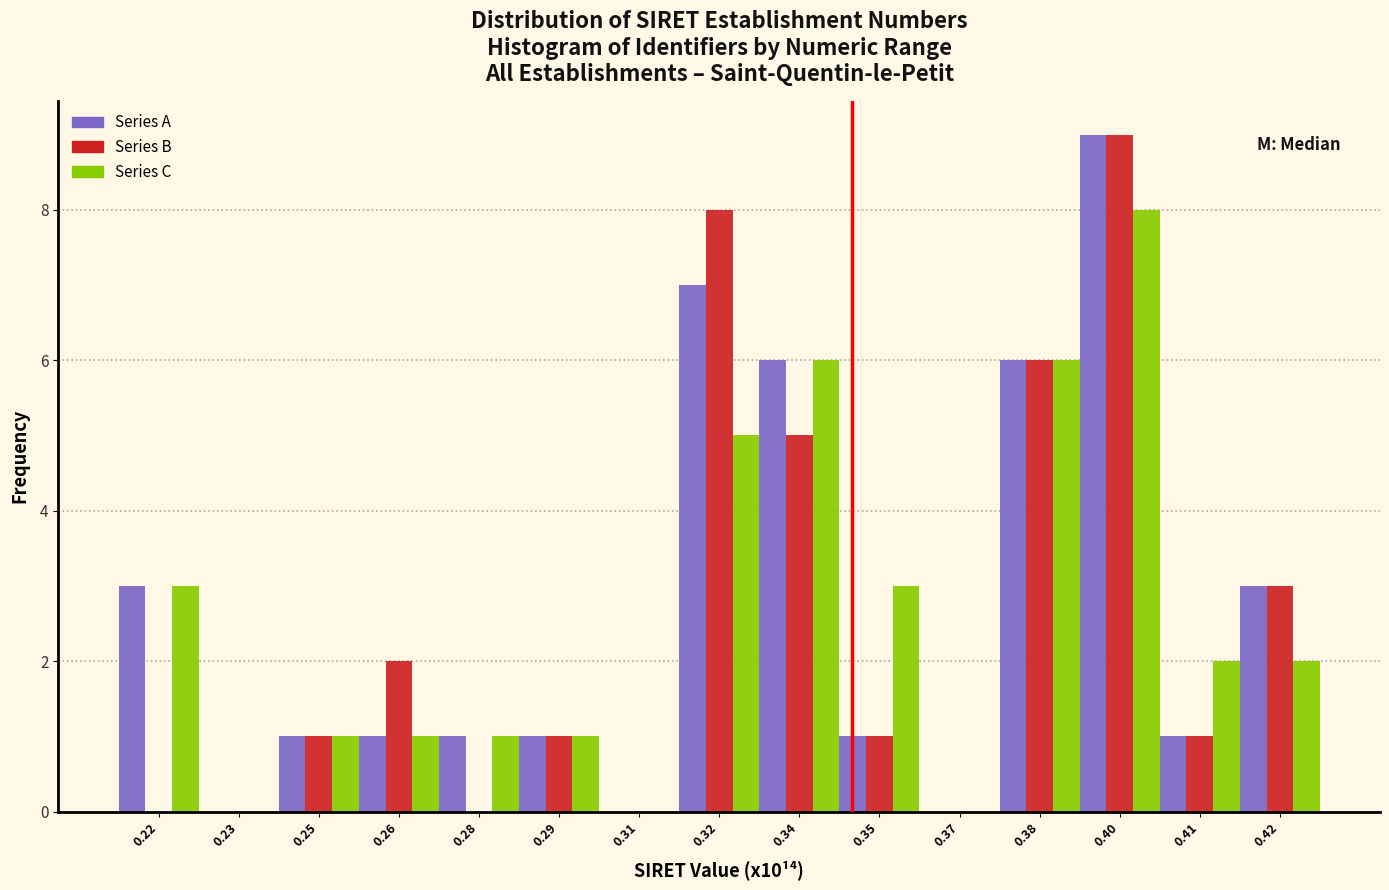

What is the sum of all Series B values?

37